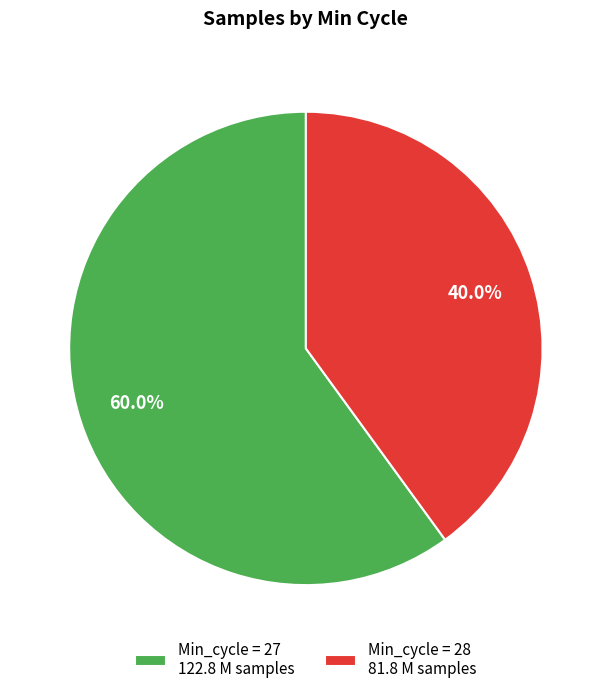

Approximately how many times larger is the value at Min_cycle = 27 122.8 M samples compared to Min_cycle = 28 81.8 M samples?

1.5